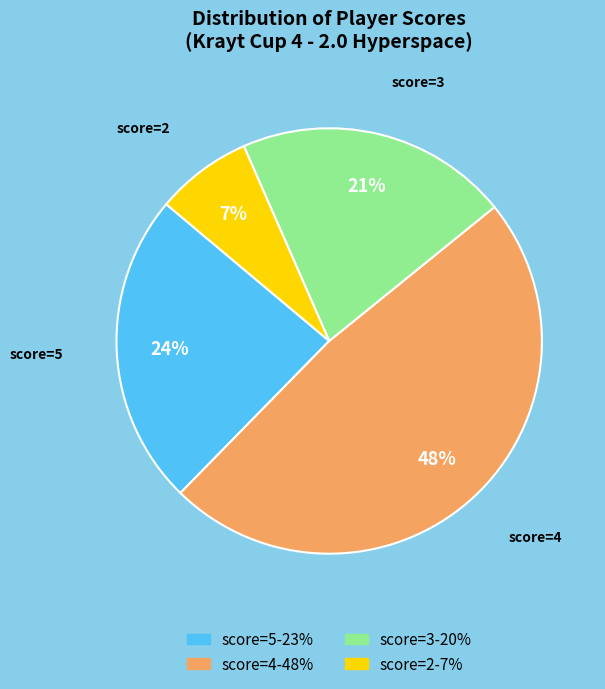

Which has a higher value, score=3 or score=2?

score=3